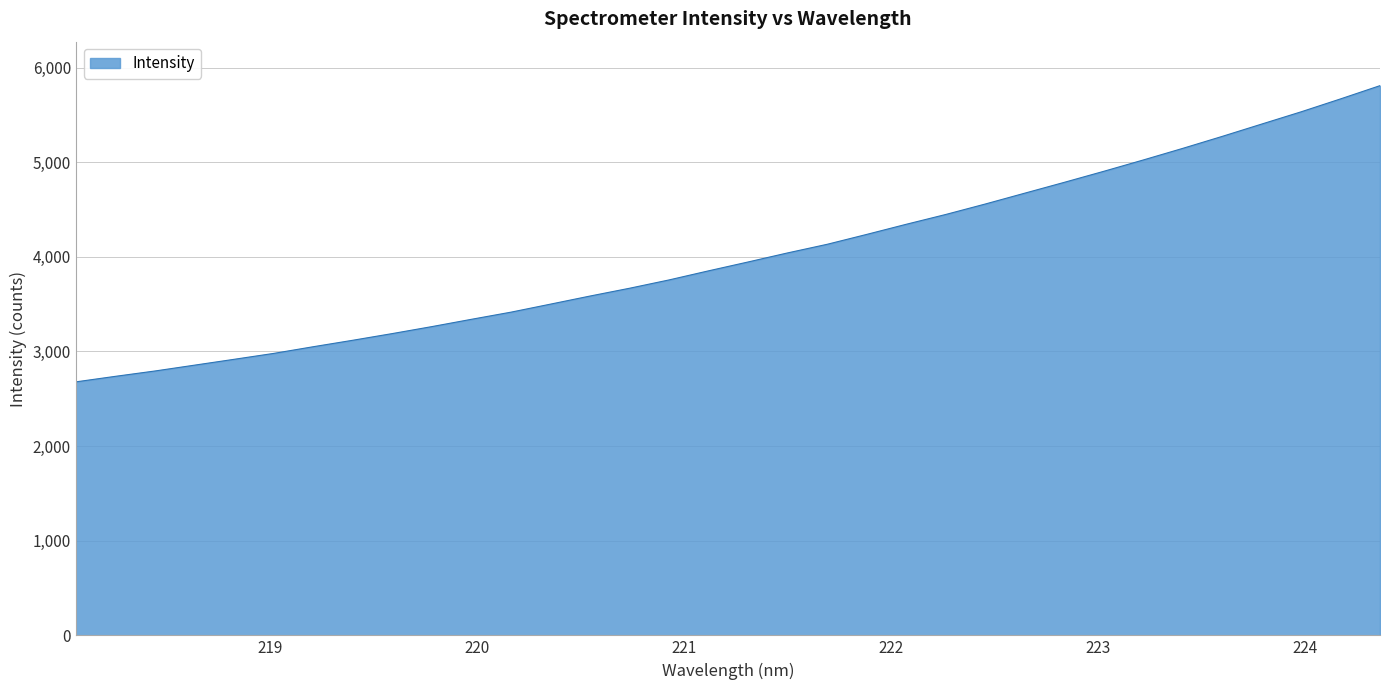

What is the difference between the maximum and minimum values?

3130.5